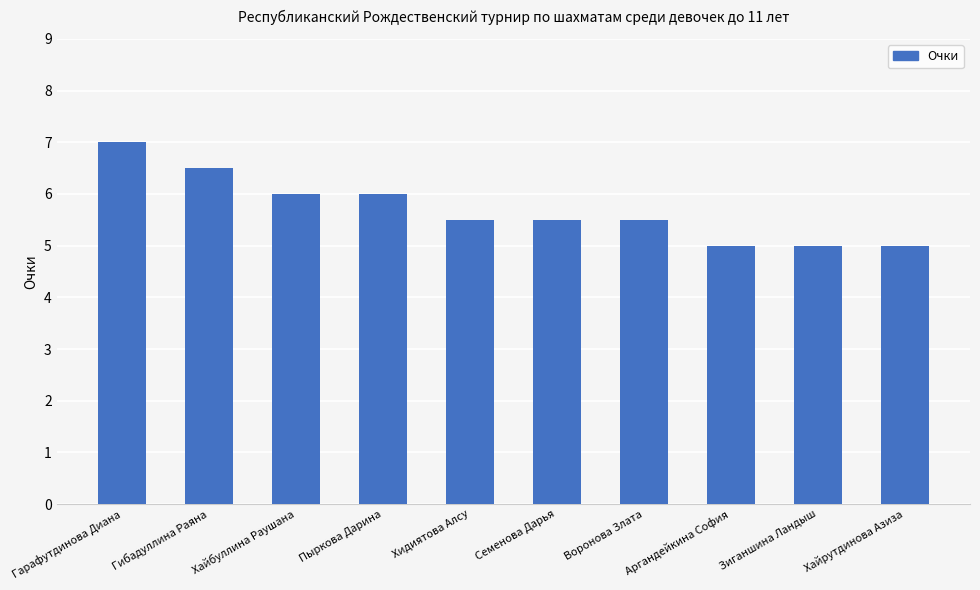

Is it true that the value at Хайбуллина Раушана is 8.0?

False